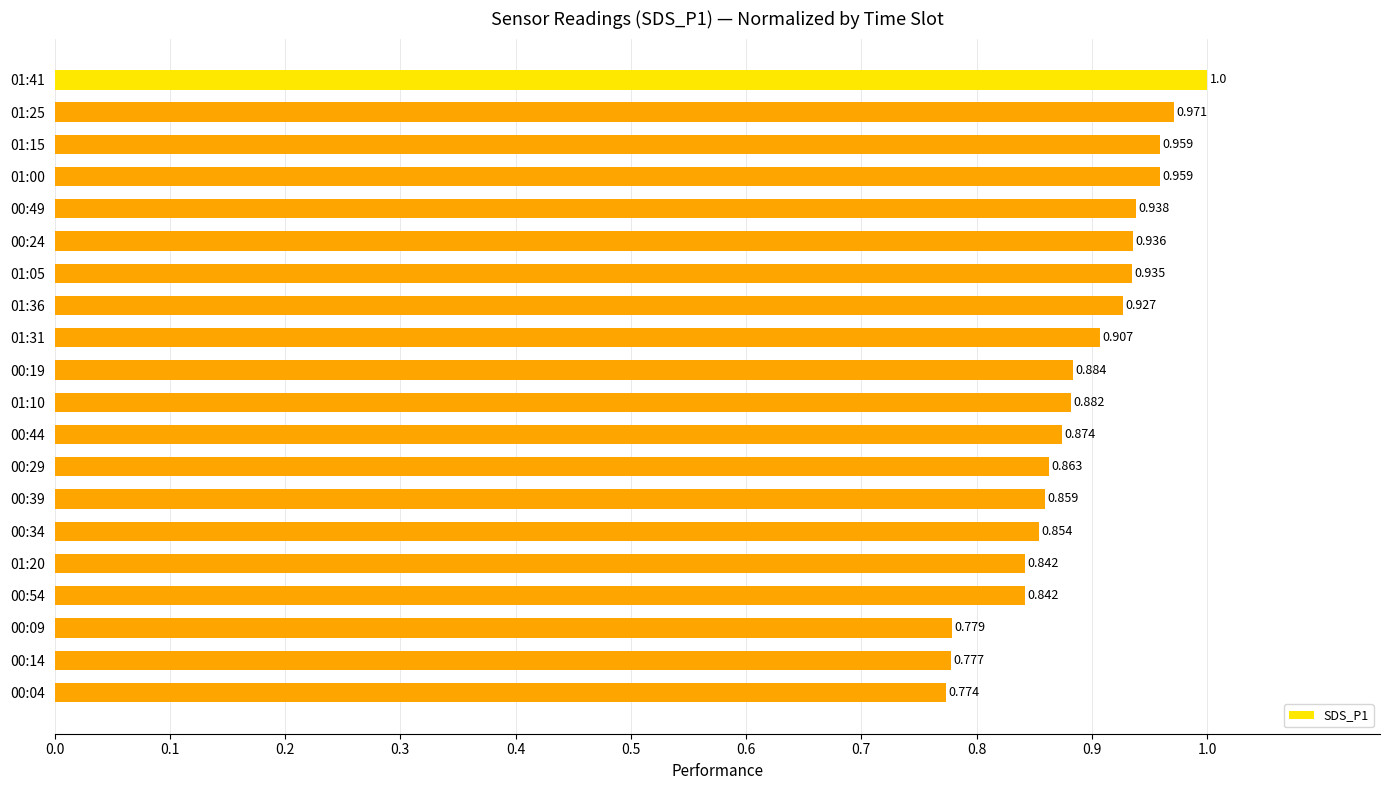

What is the minimum value shown in the chart?

0.8